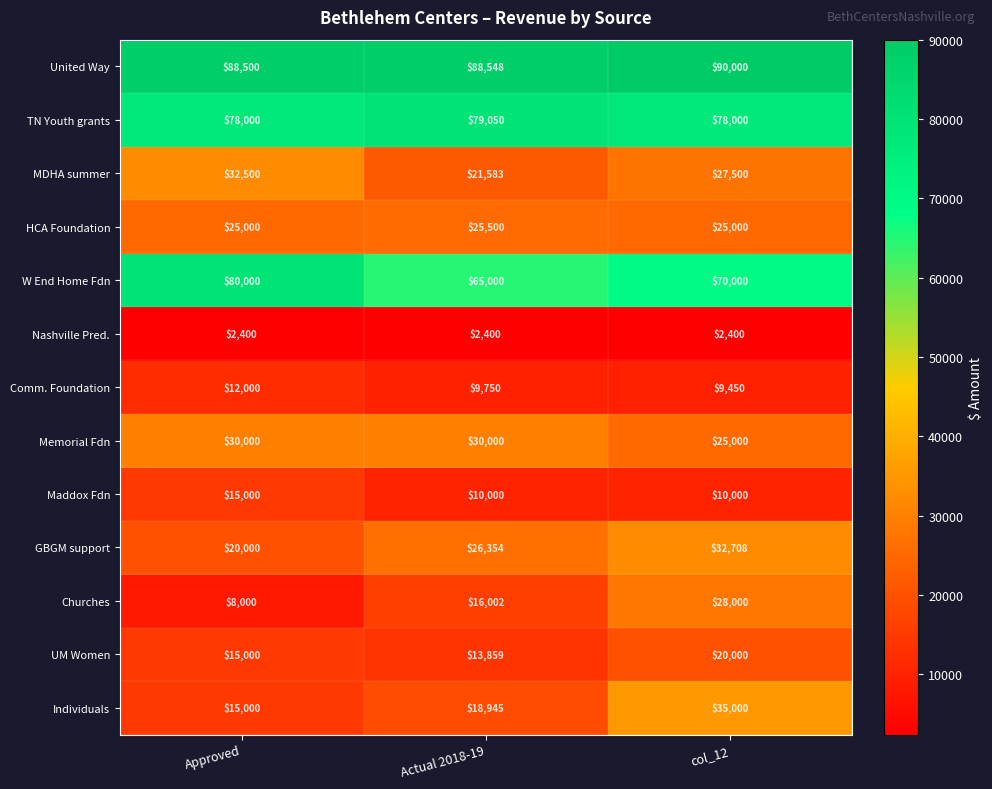

What is the minimum value shown in the chart?

2400